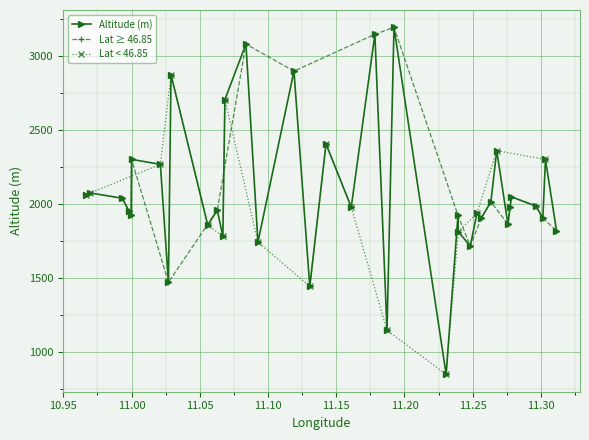

How many interior local valleys does the Latitude series have?

13